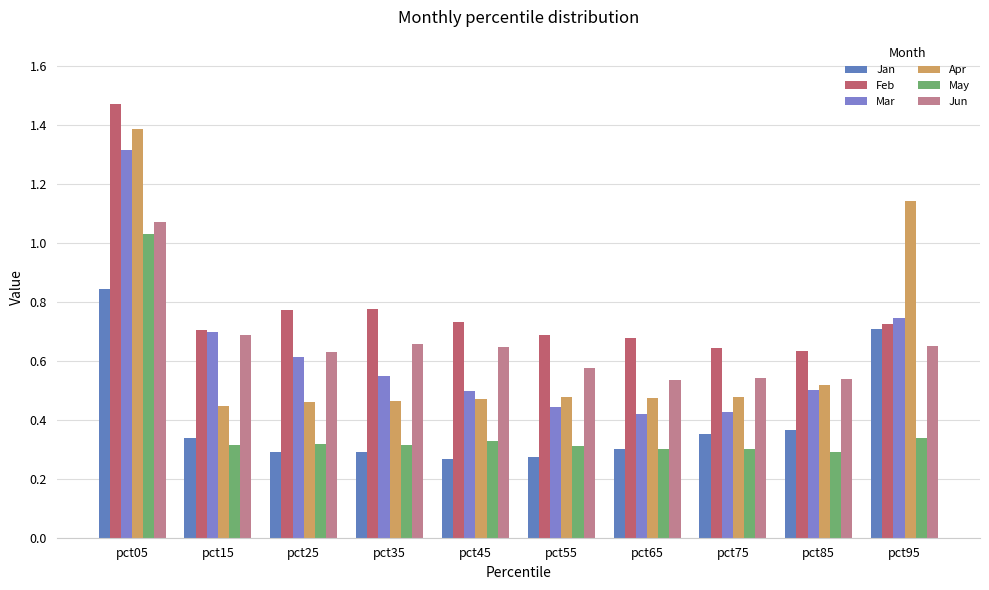

Which series changed the most between pct35 and pct65?

Mar